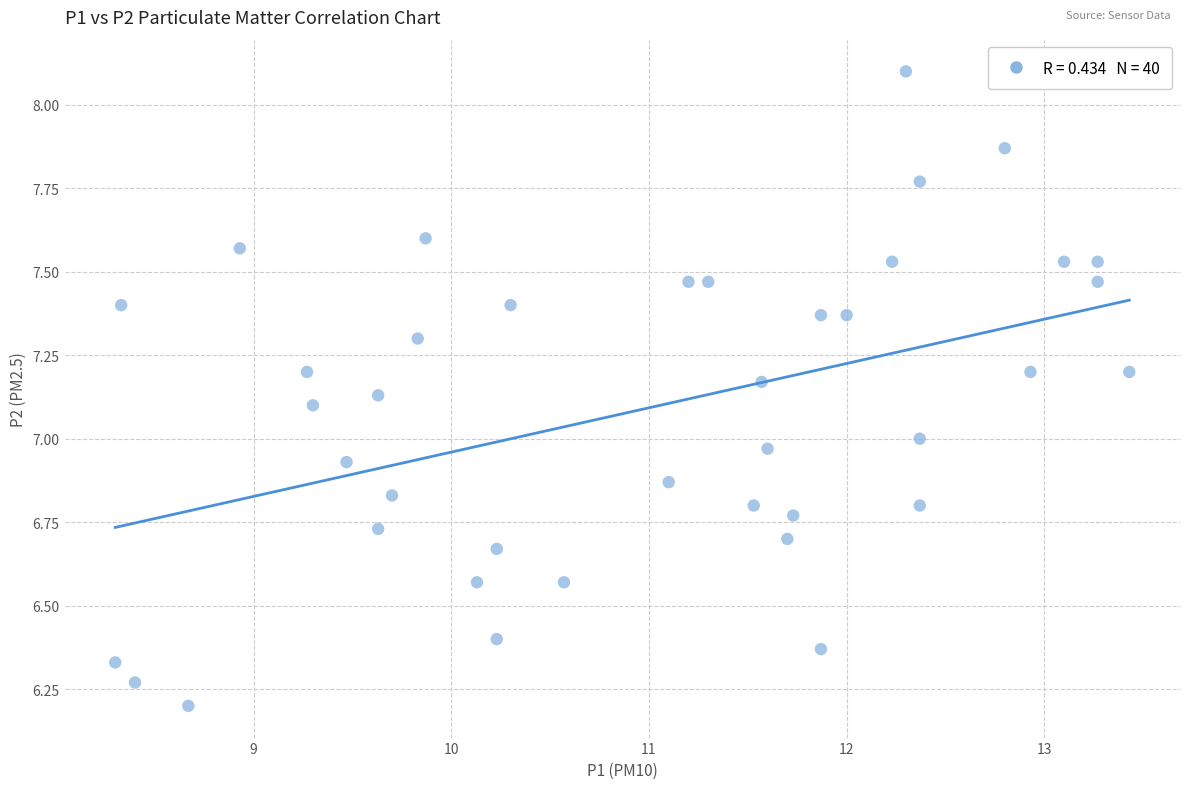

What is the range of Y values (max minus min)?

1.9